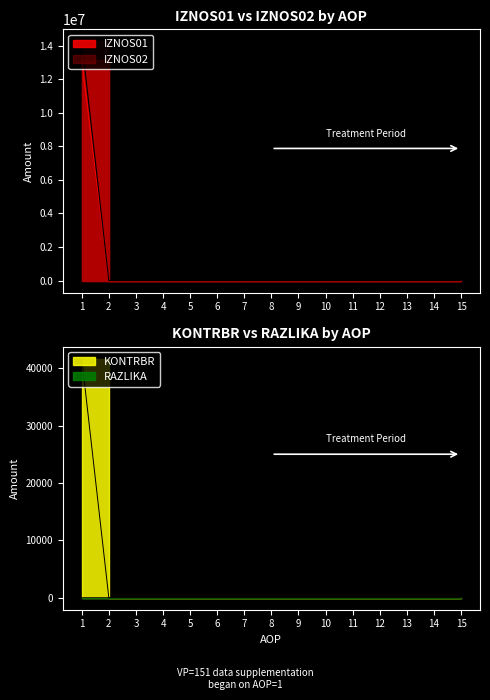

Count the number of categories in the chart.

15